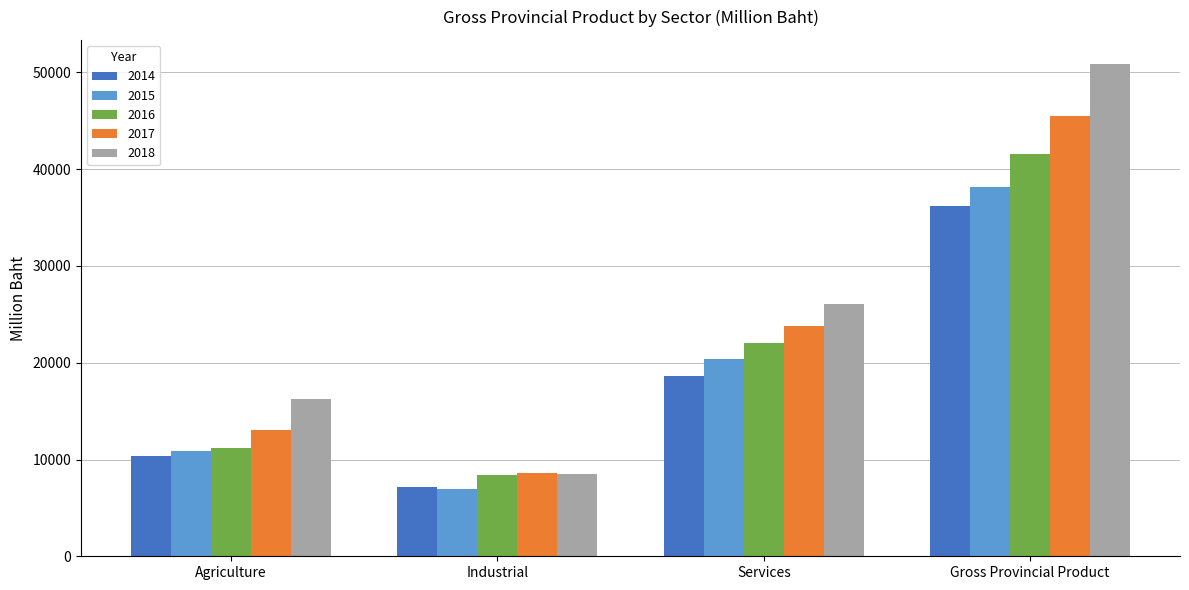

Is it true that 2016 equals 13867 at Services?

False